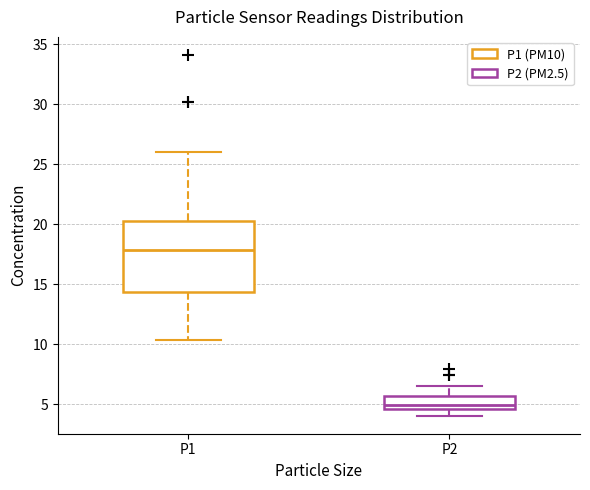

Reading left to right, transcribe this box plot: for each box, give where its median line is, the range the box spans, and where its two whiskers end, as read against the y-axis. The values are not printed on the chart, so give them approximately, as read against the axis.

P1: median 18.0, box 14.5 to 20.0, whiskers 10.5 to 26.0
P2: median 5.0, box 4.5 to 5.5, whiskers 4.0 to 6.5